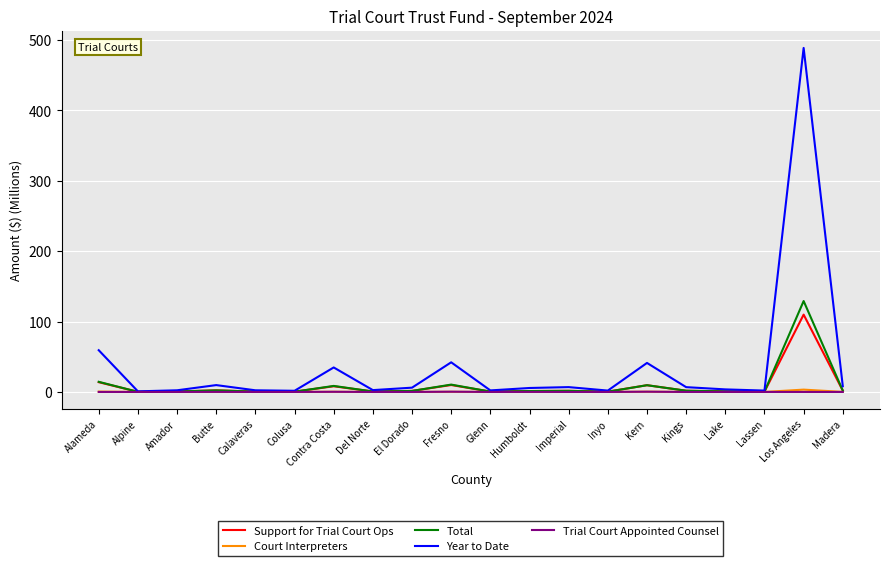

What is the sum of all Trial Court Appointed Counsel values?

1.1